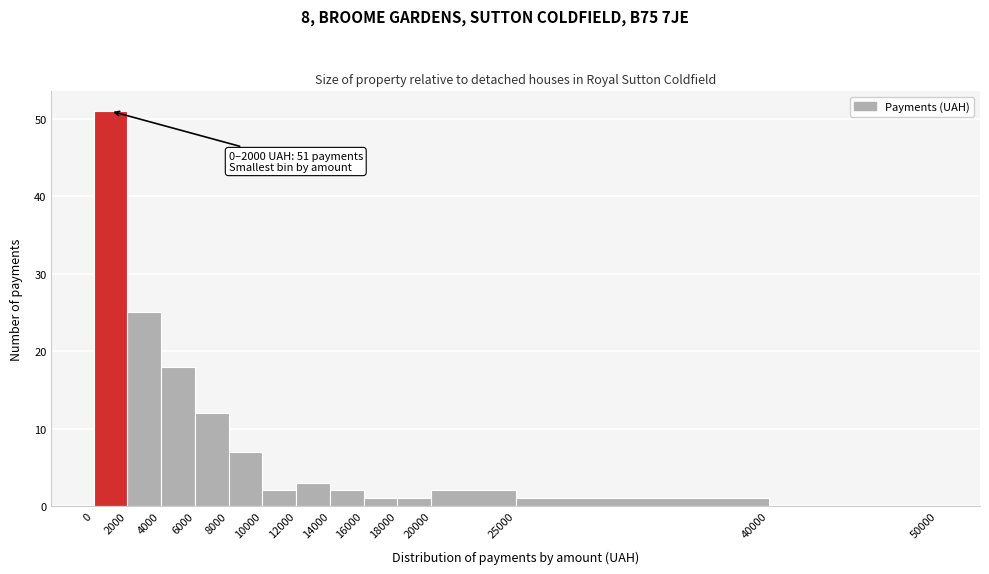

Over which range of the x-axis is the bar tallest?

0 to 2000